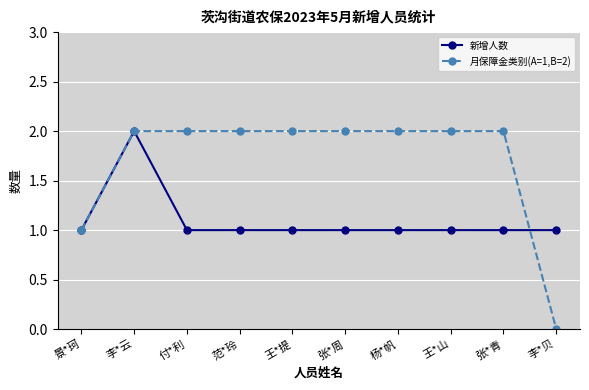

What is the sum of all 新增人数 values?

11